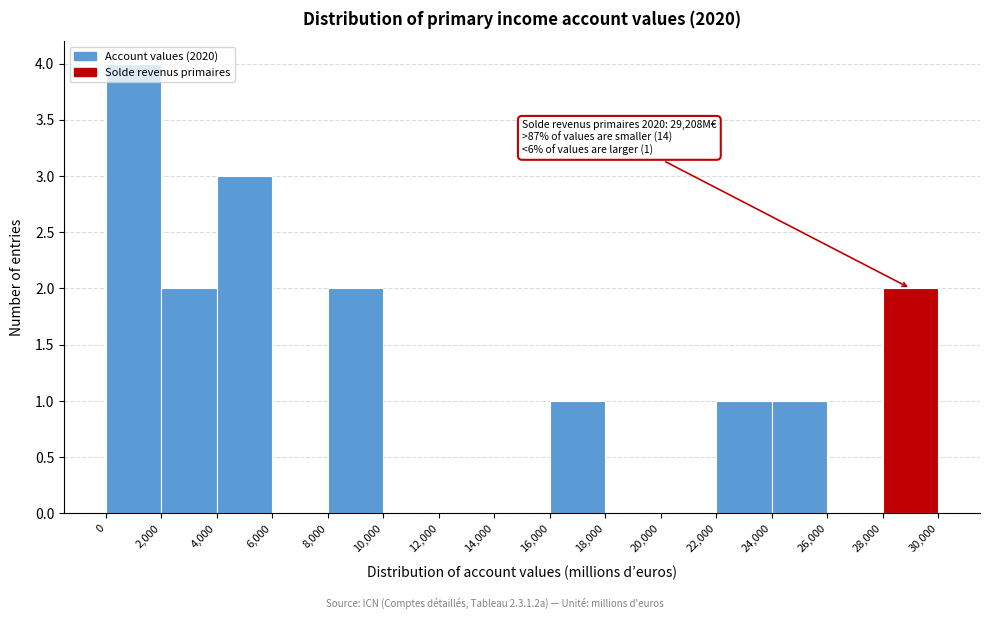

Over which range of the x-axis is the bar tallest?

0 to 2,000